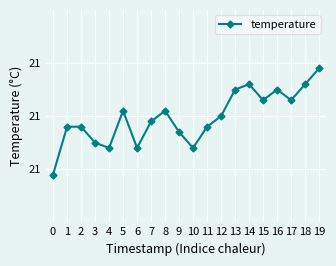

True or false: the data shows 21.0 at 11.

True